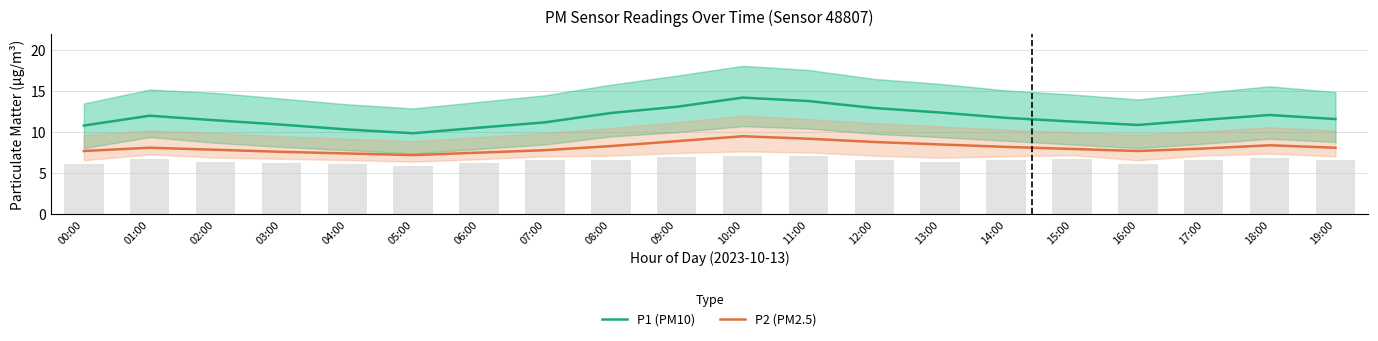

Is it true that P1 (PM10) equals 7.6 at 03:00?

False